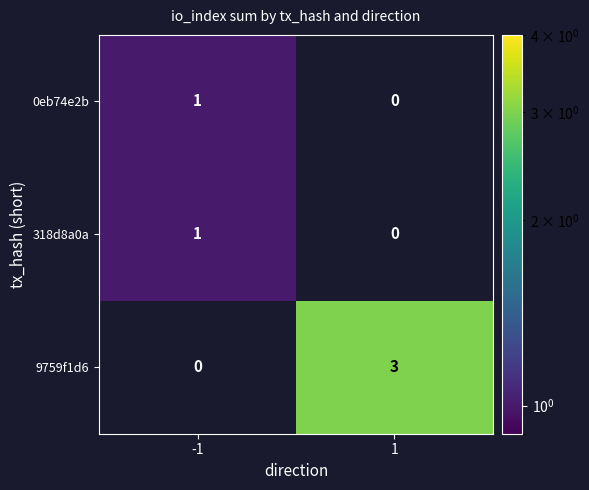

Which series has the largest range (max minus min)?

9759f1d6